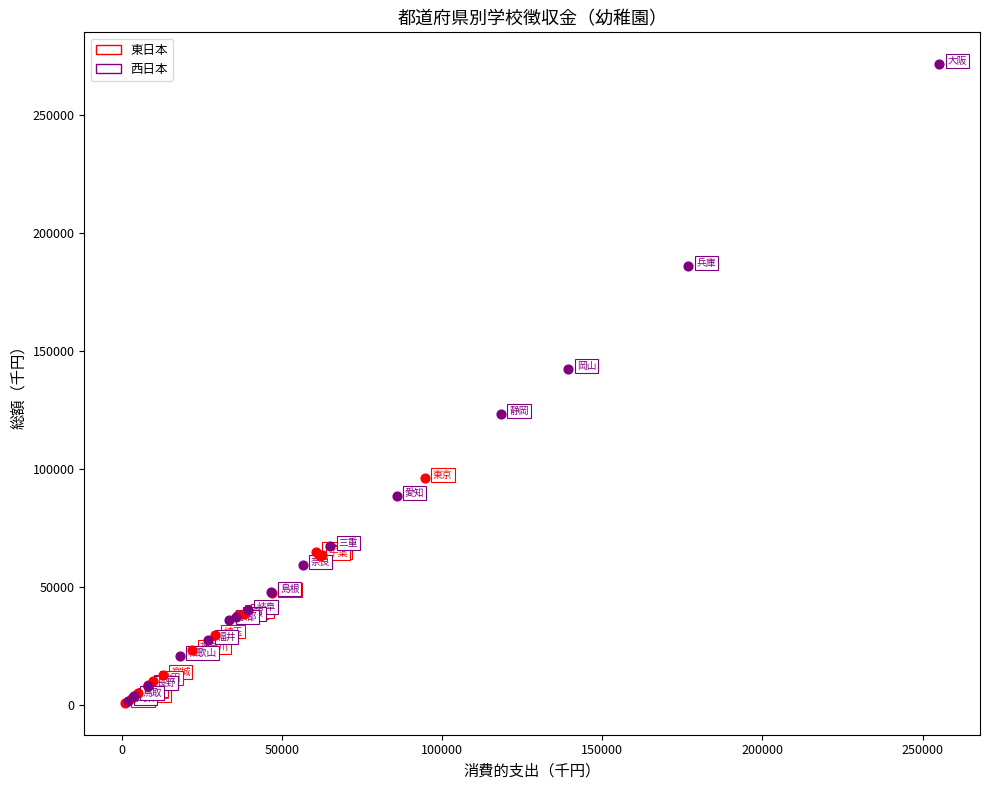

Which series contains the highest Y value?

西日本